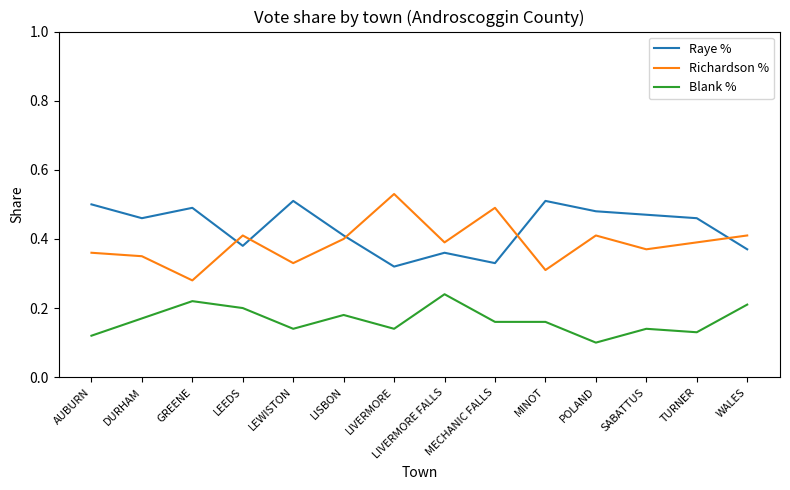

List the series in order of their peak value, lowest first.

Blank %, Raye %, Richardson %